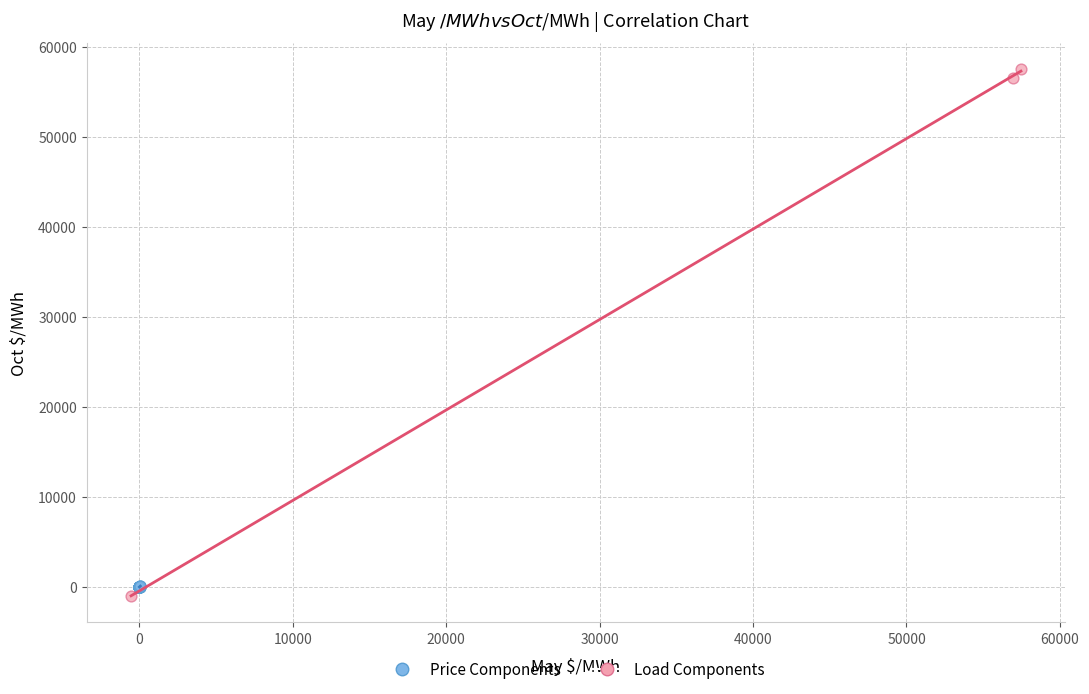

Which series contains the highest Y value?

Load Components